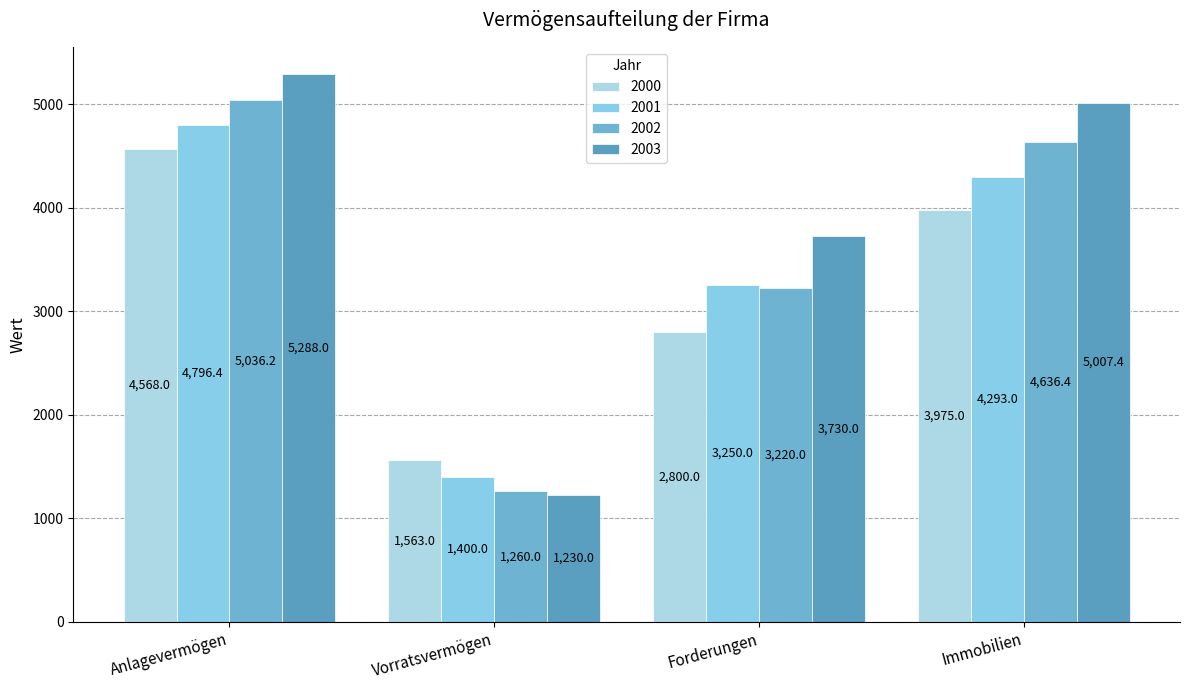

The 2003 series shows 461.3 at Vorratsvermögen. True or false?

False